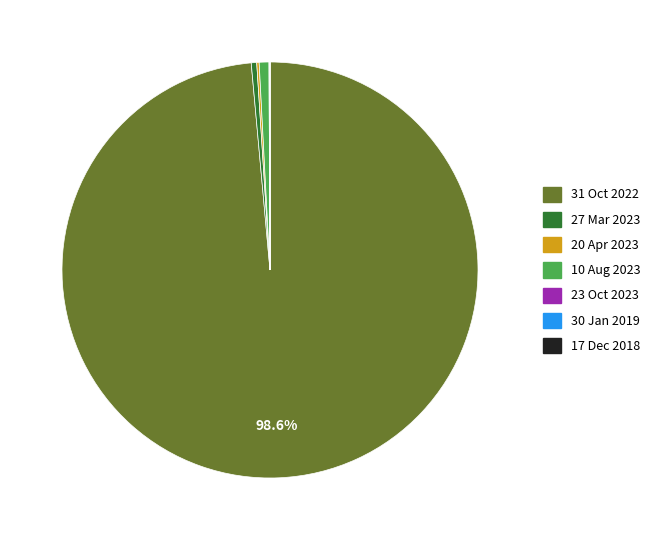

Between 10 Aug 2023 and 31 Oct 2022, which is larger?

31 Oct 2022